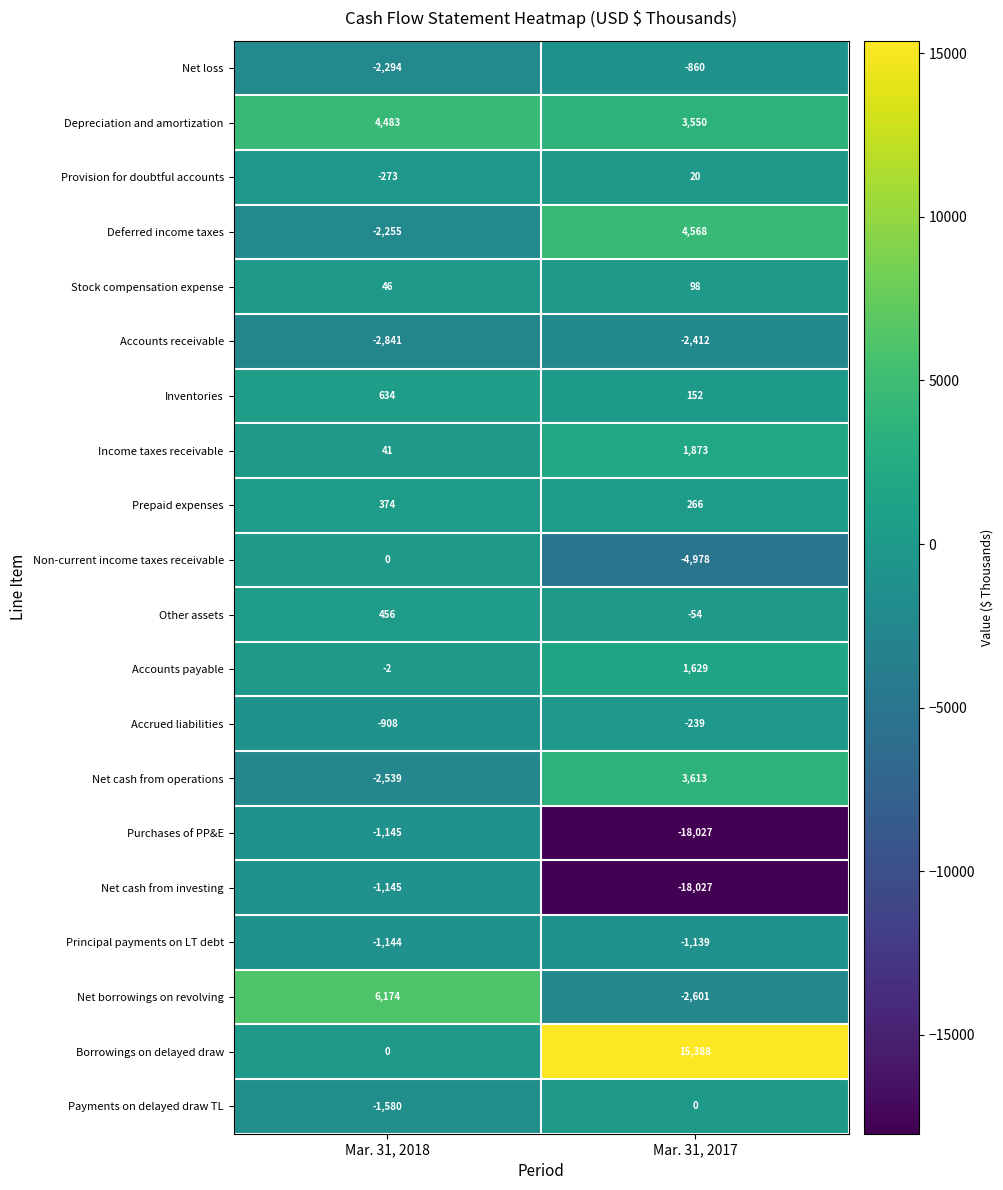

List the labels in order of Purchases of PP&E value, largest first.

Mar. 31, 2018, Mar. 31, 2017